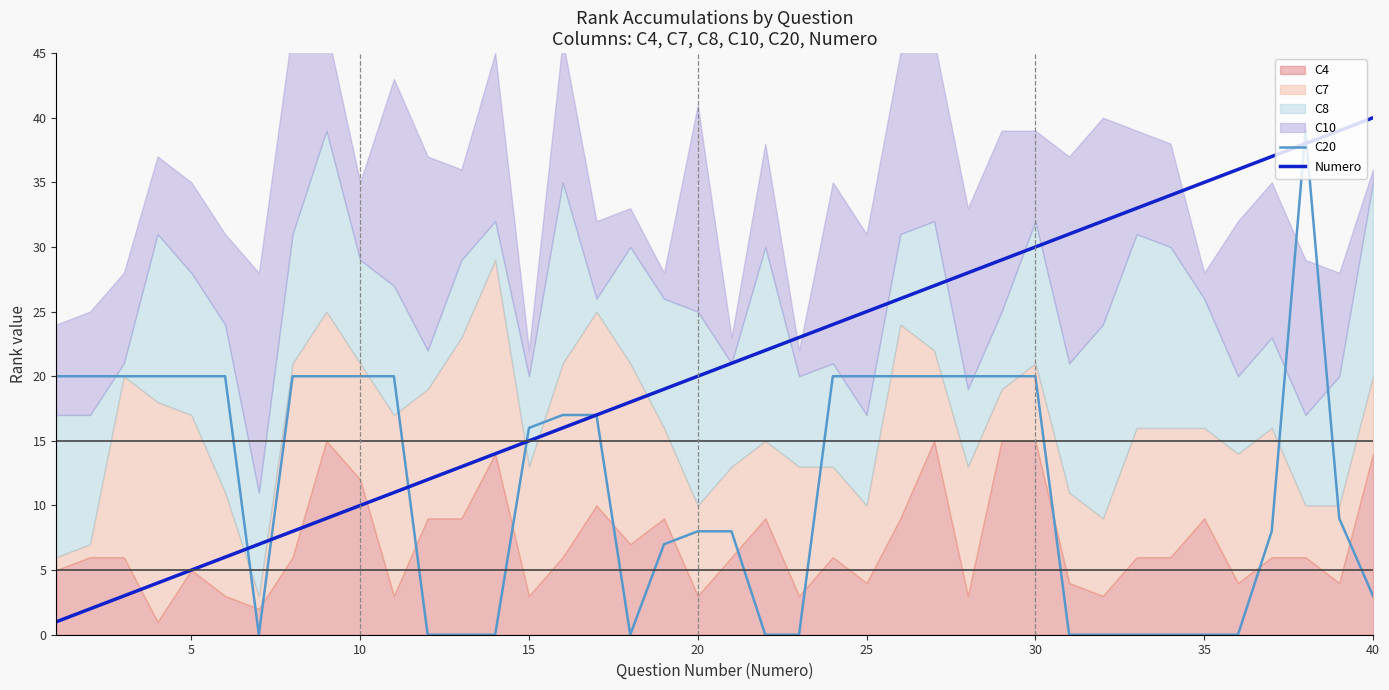

Reading right to left, what are all the values shown in this chart?

C20: 3	9	39	8	0	0	0	0	0	0	20	20	20	20	20	20	20	0	0	8	8	7	0	17	17	16	0	0	0	20	20	20	20	0	20	20	20	20	20	20
Numero: 40	39	38	37	36	35	34	33	32	31	30	29	28	27	26	25	24	23	22	21	20	19	18	17	16	15	14	13	12	11	10	9	8	7	6	5	4	3	2	1